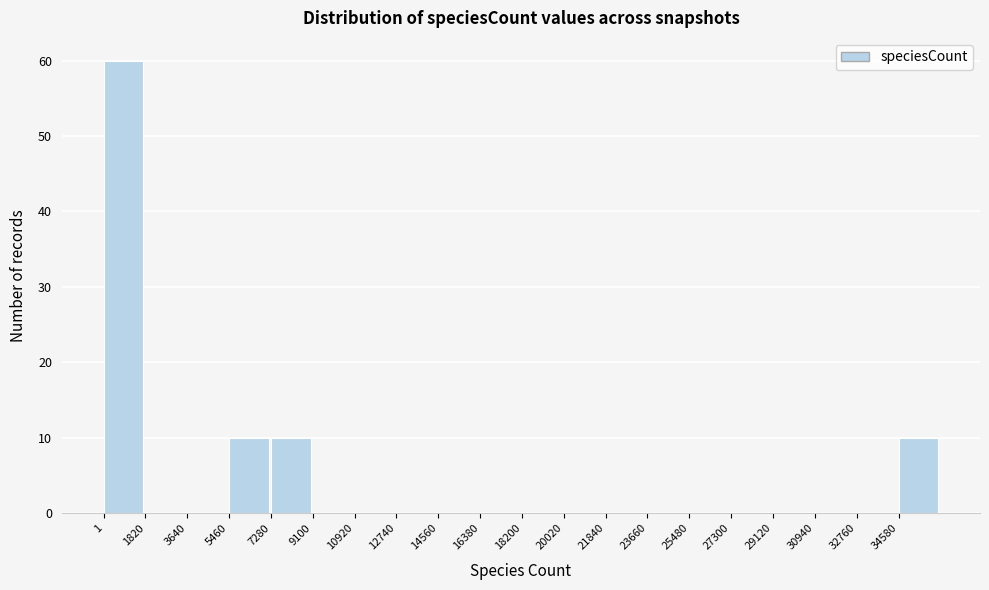

How tall is the bar that spans 5400 to 7200 on the x-axis? Neither the bar edges nor the heights are printed on the chart, so give them approximately, as read against the axes.

10